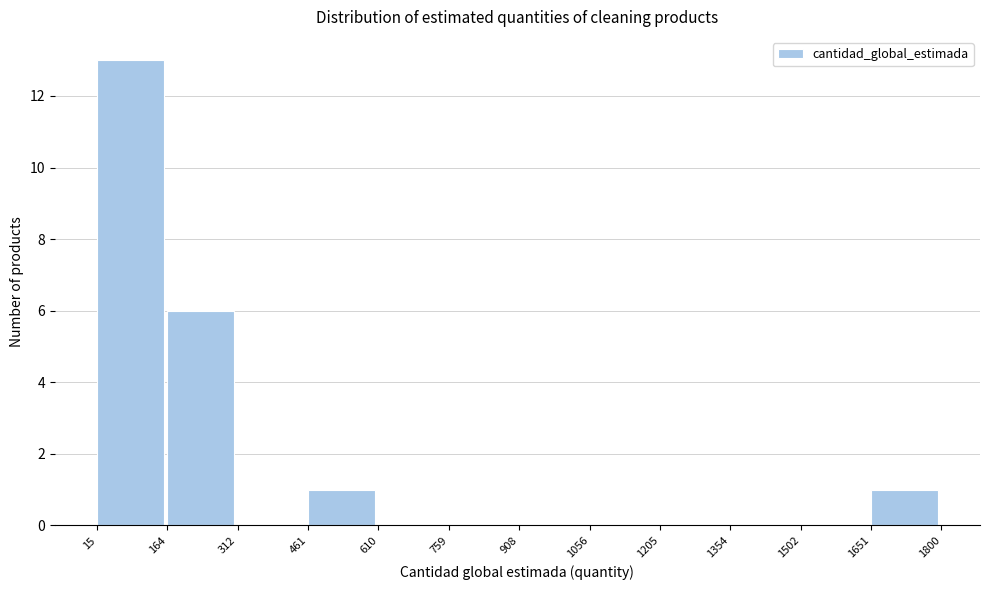

Which range on the x-axis has the tallest bar?

15 to 164